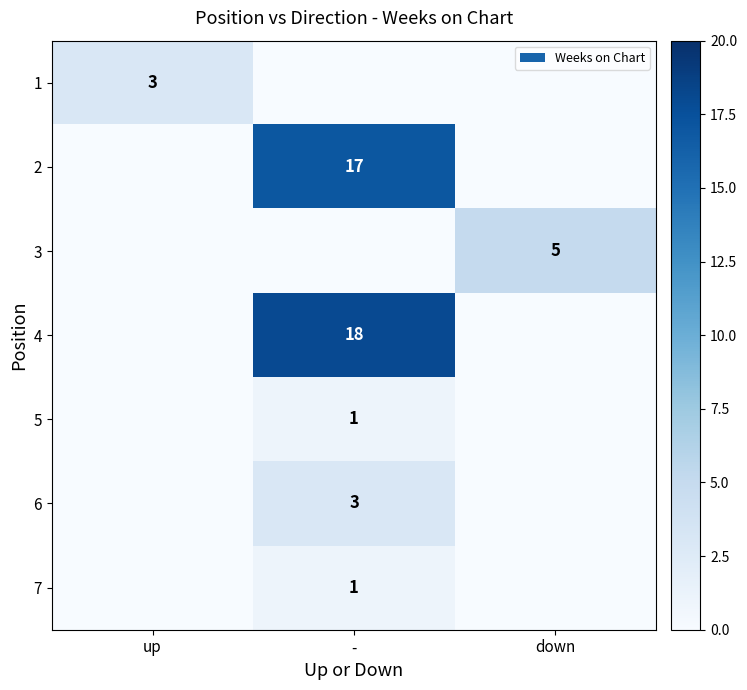

The value of 1 at up is 3. True or false?

True